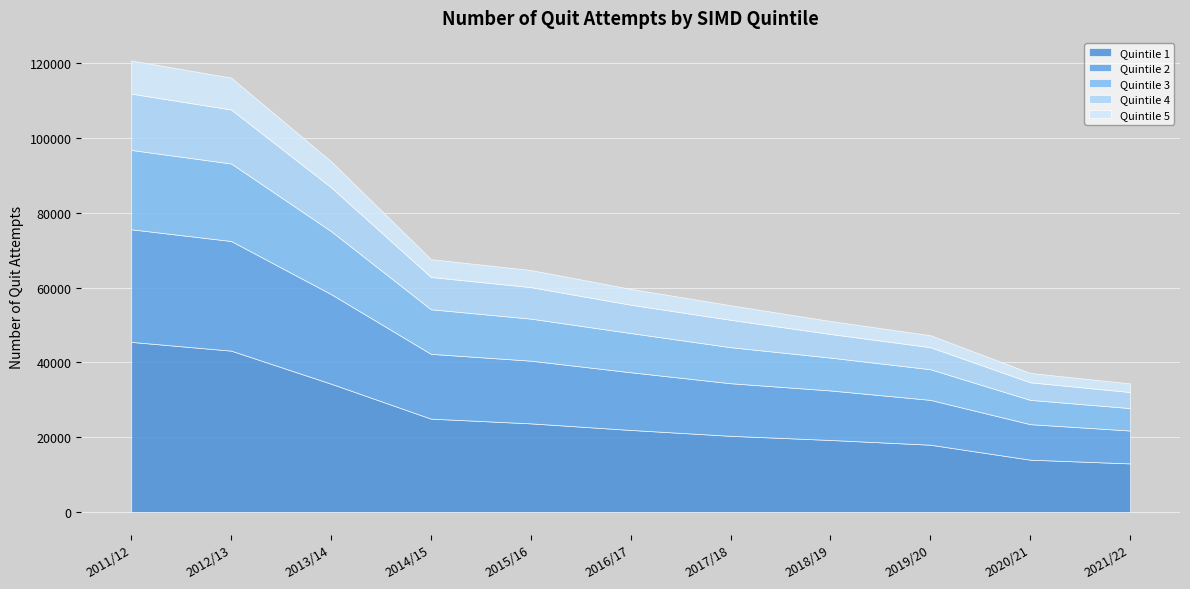

Rank the categories by Quintile 4 value from highest to lowest.

2011/12, 2012/13, 2013/14, 2014/15, 2015/16, 2016/17, 2017/18, 2018/19, 2019/20, 2020/21, 2021/22